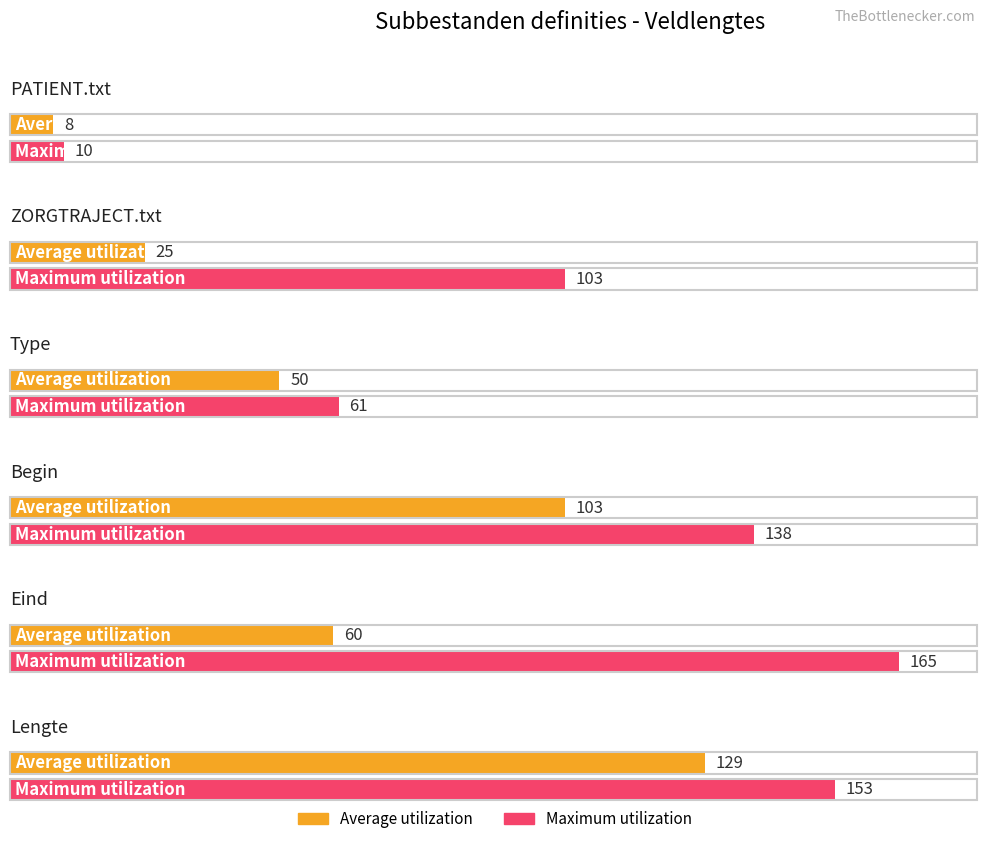

What is the spread (max minus min) of values at PATIENT.txt?

2